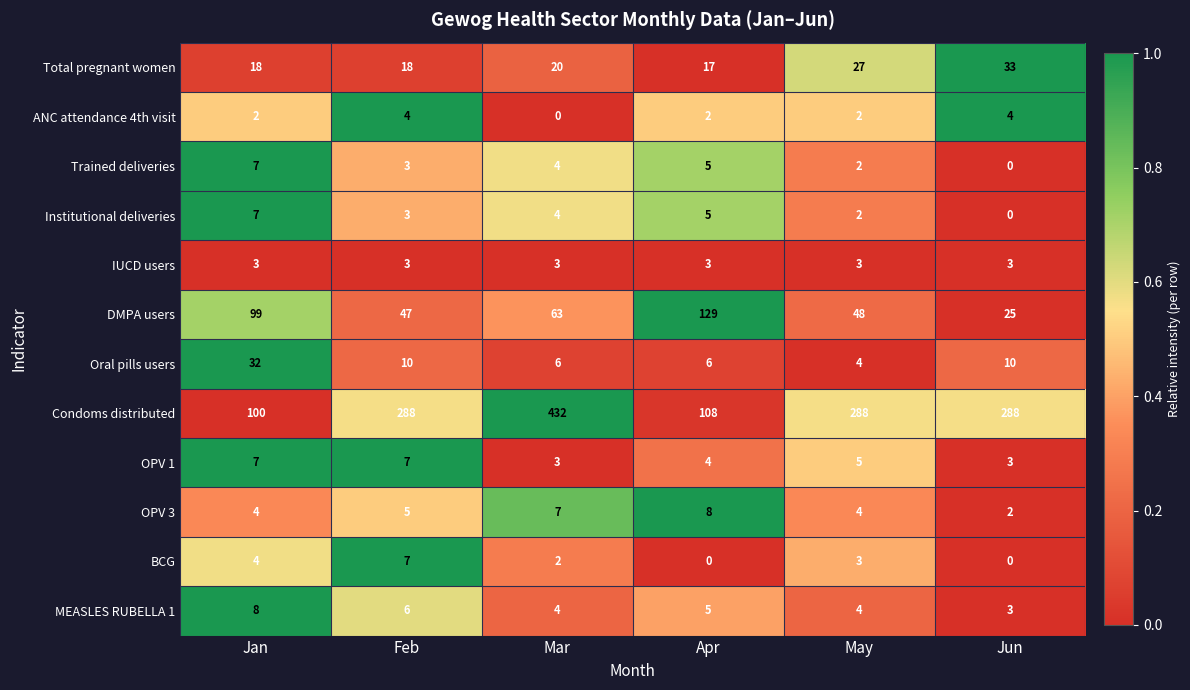

How many categories are shown in the chart?

6